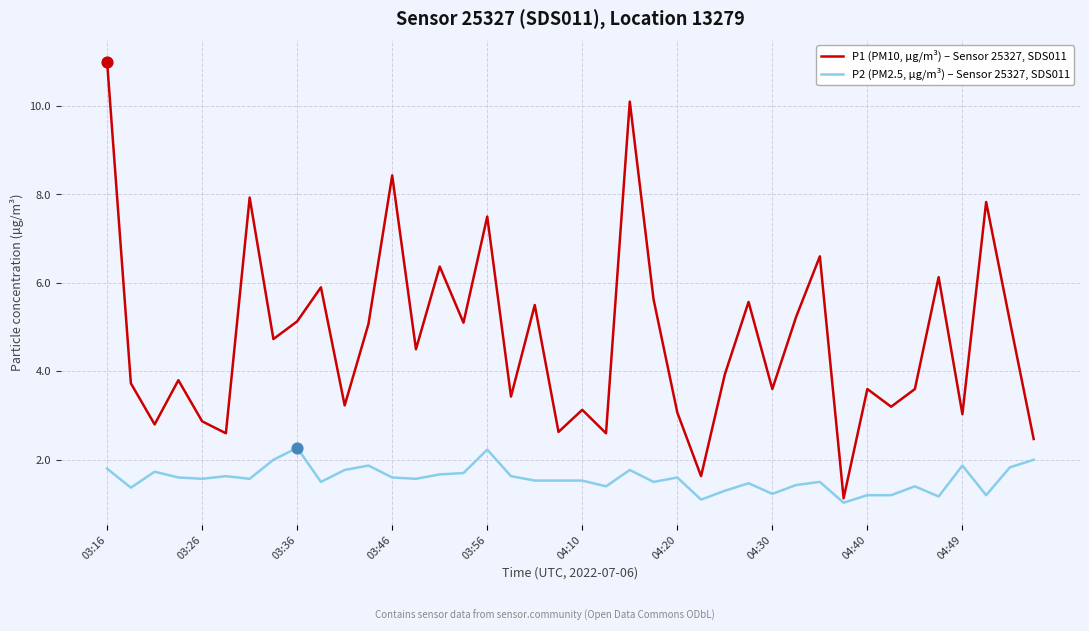

Which series has the widest spread of values?

P1 (PM10, µg/m³) – Sensor 25327, SDS011